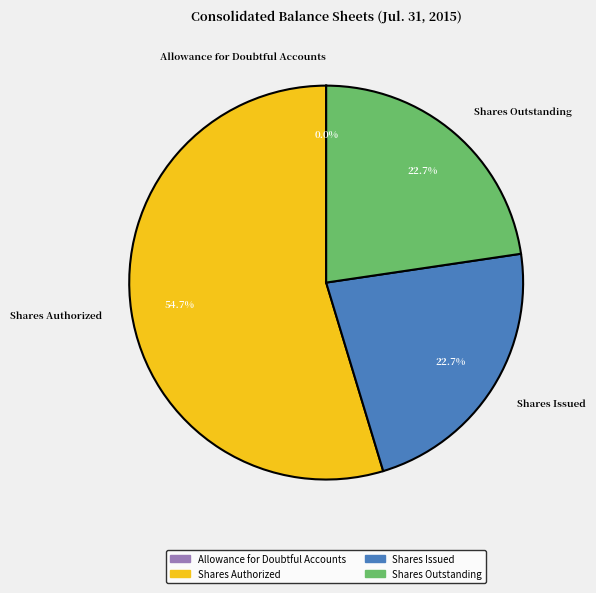

Which slice is the largest?

Shares Authorized